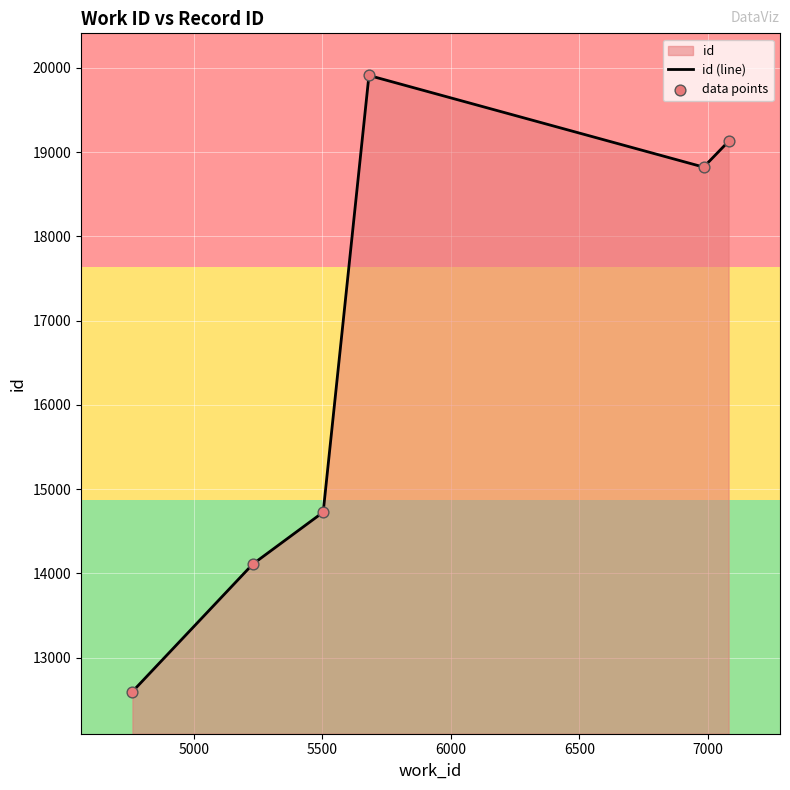

What is the maximum value shown in the chart?

19910